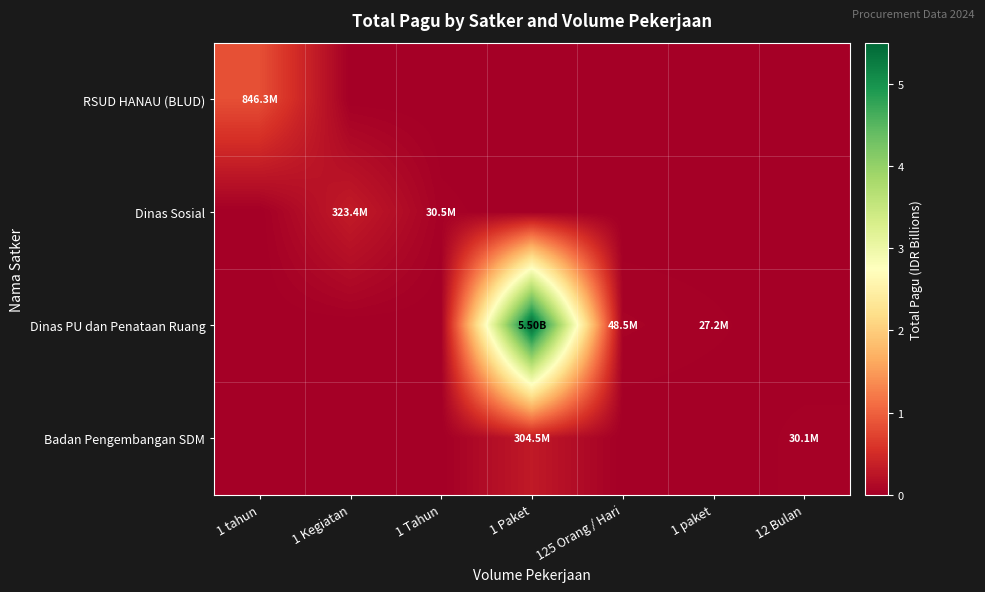

Reading left to right, extract all data points from this chart.

RSUD HANAU (BLUD): 1 tahun=0.8	1 Kegiatan=0.0	1 Tahun=0.0	1 Paket=0.0	125 Orang / Hari=0.0	1 paket=0.0	12 Bulan=0.0
Dinas Sosial: 1 tahun=0.0	1 Kegiatan=0.3	1 Tahun=0.0	1 Paket=0.0	125 Orang / Hari=0.0	1 paket=0.0	12 Bulan=0.0
Dinas PU dan Penataan Ruang: 1 tahun=0.0	1 Kegiatan=0.0	1 Tahun=0.0	1 Paket=5.5	125 Orang / Hari=0.0	1 paket=0.0	12 Bulan=0.0
Badan Pengembangan SDM: 1 tahun=0.0	1 Kegiatan=0.0	1 Tahun=0.0	1 Paket=0.3	125 Orang / Hari=0.0	1 paket=0.0	12 Bulan=0.0